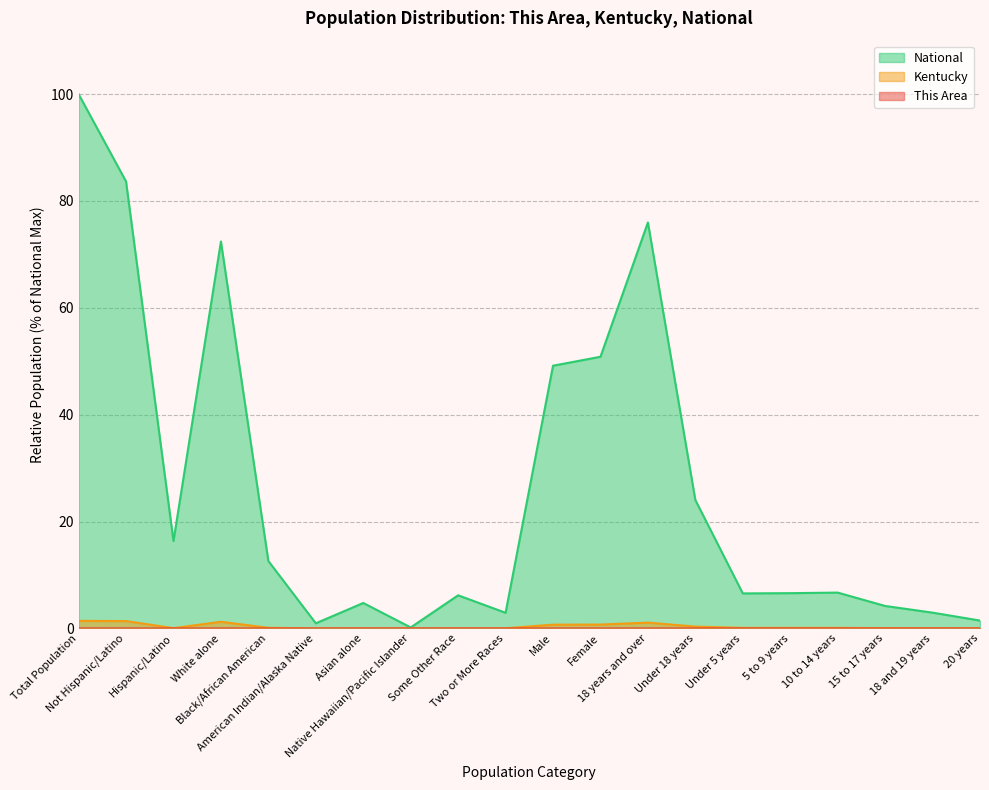

What is the difference between the maximum and minimum values in the National series?

99.8